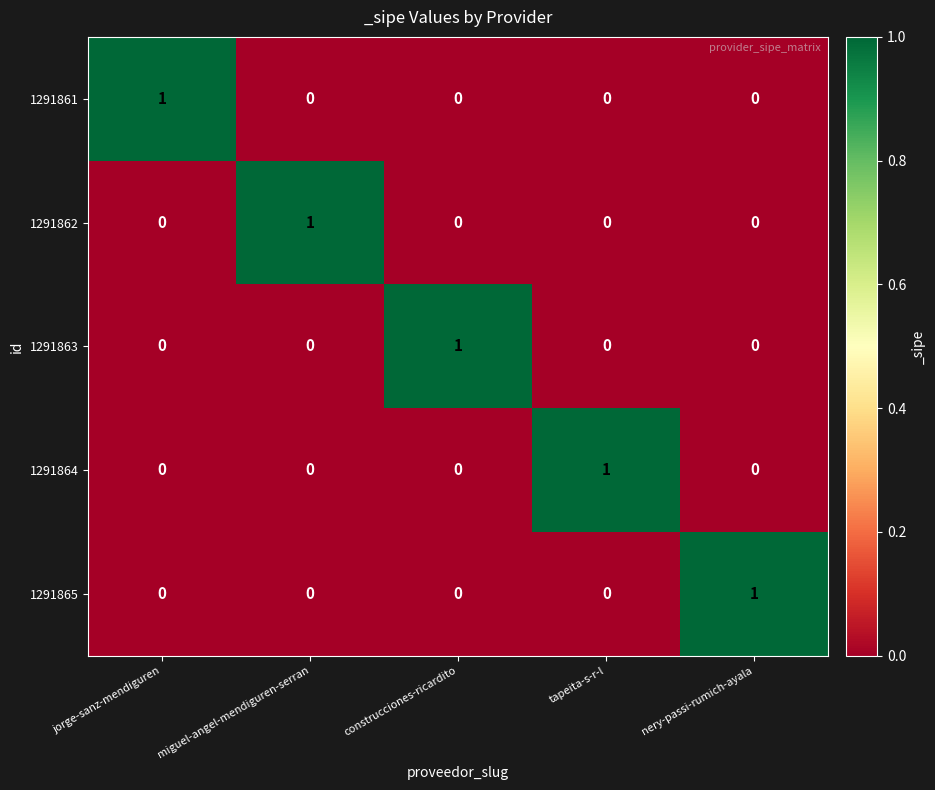

Count the 1291864 values in the range 0 to 1.

5